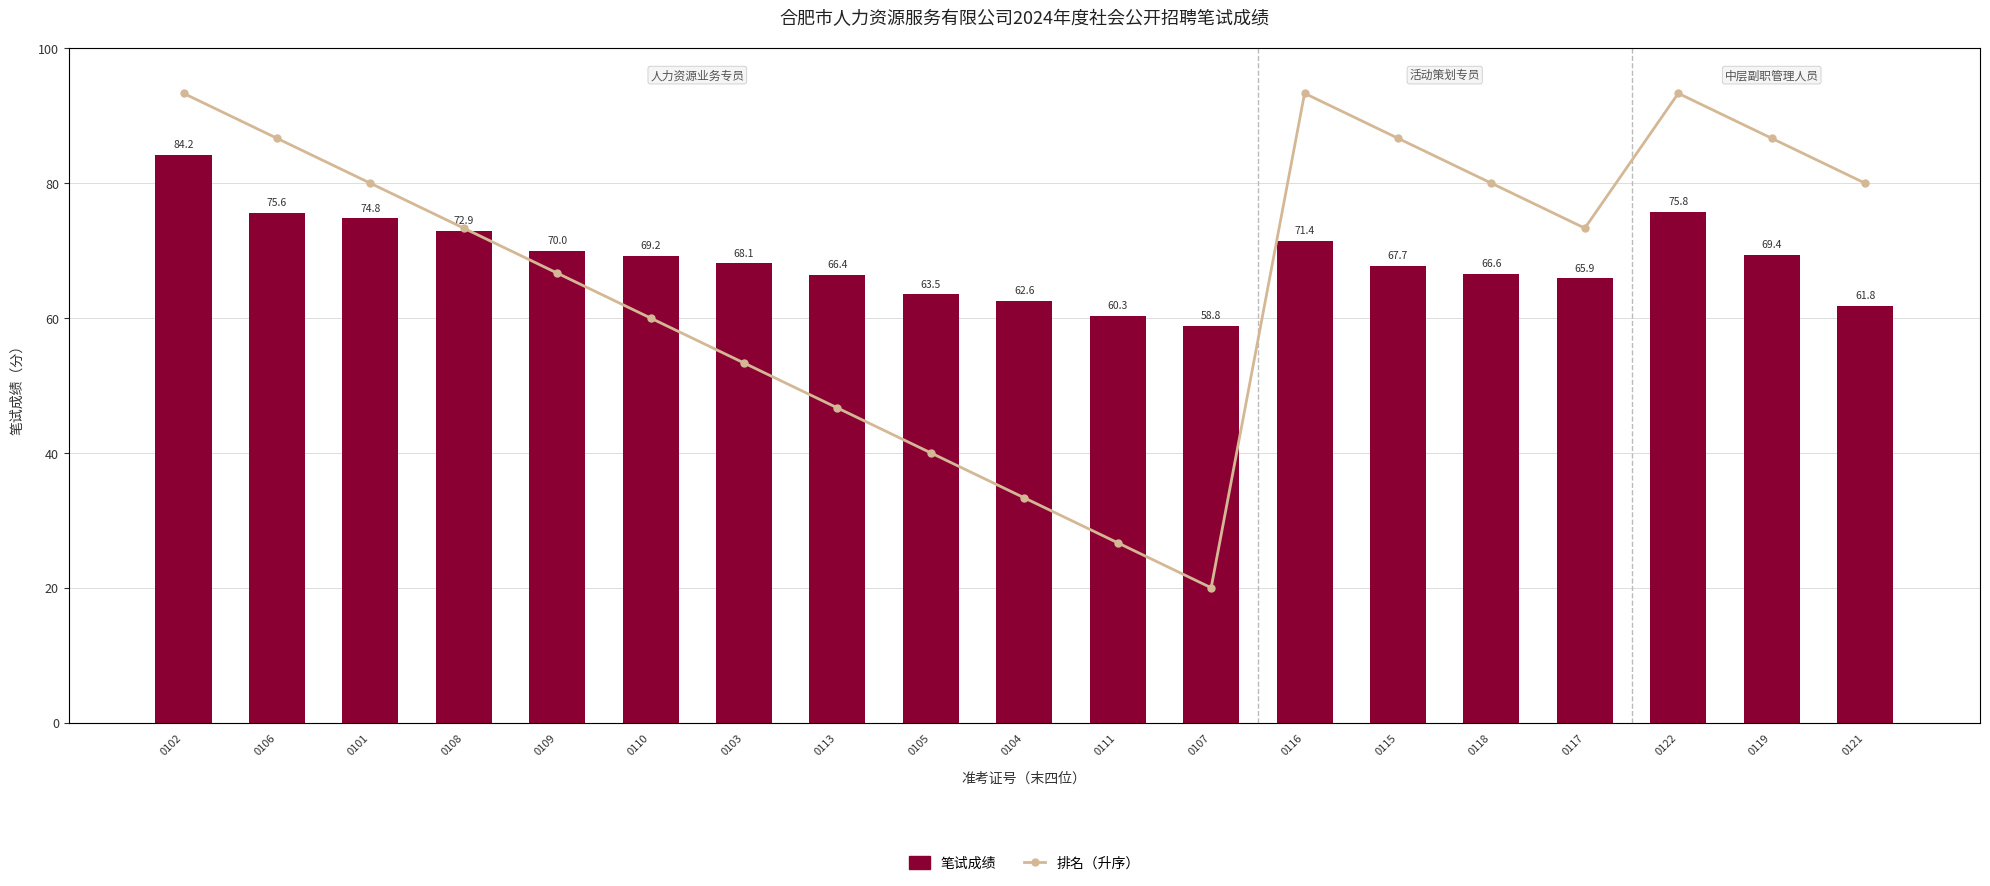

What position from the left is 0119?

18